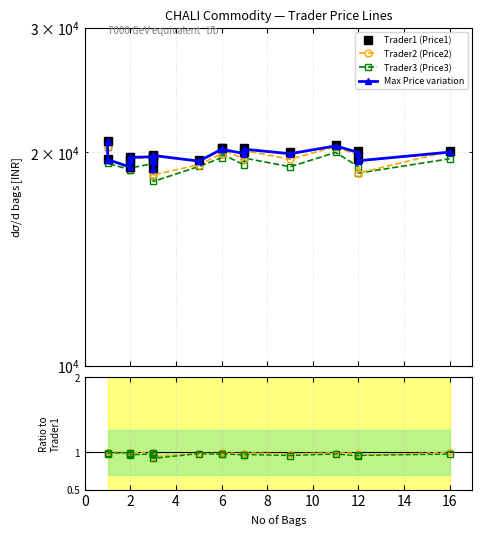

How many lines are shown in the chart?

6